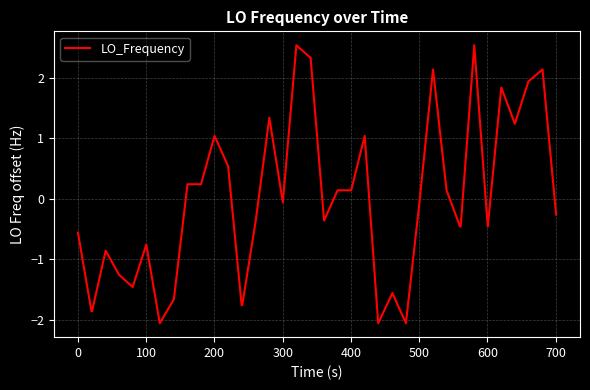

What is the difference between the maximum and minimum values?

4.6